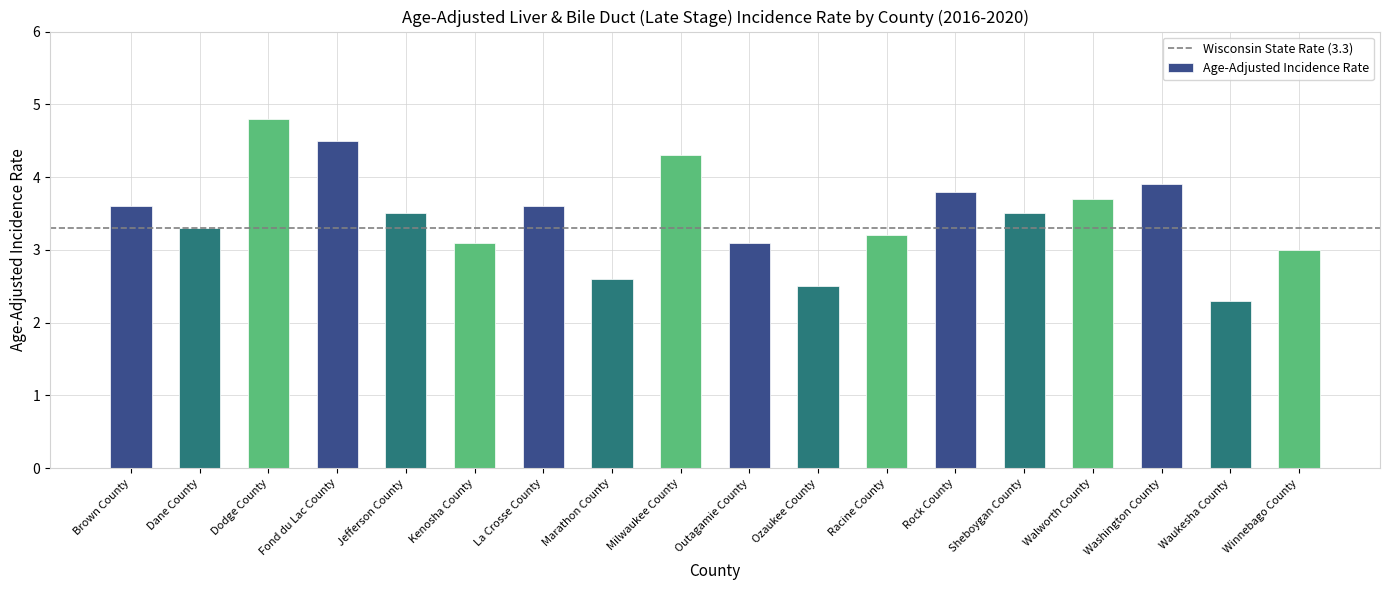

What is the approximate value at Rock County?

3.8